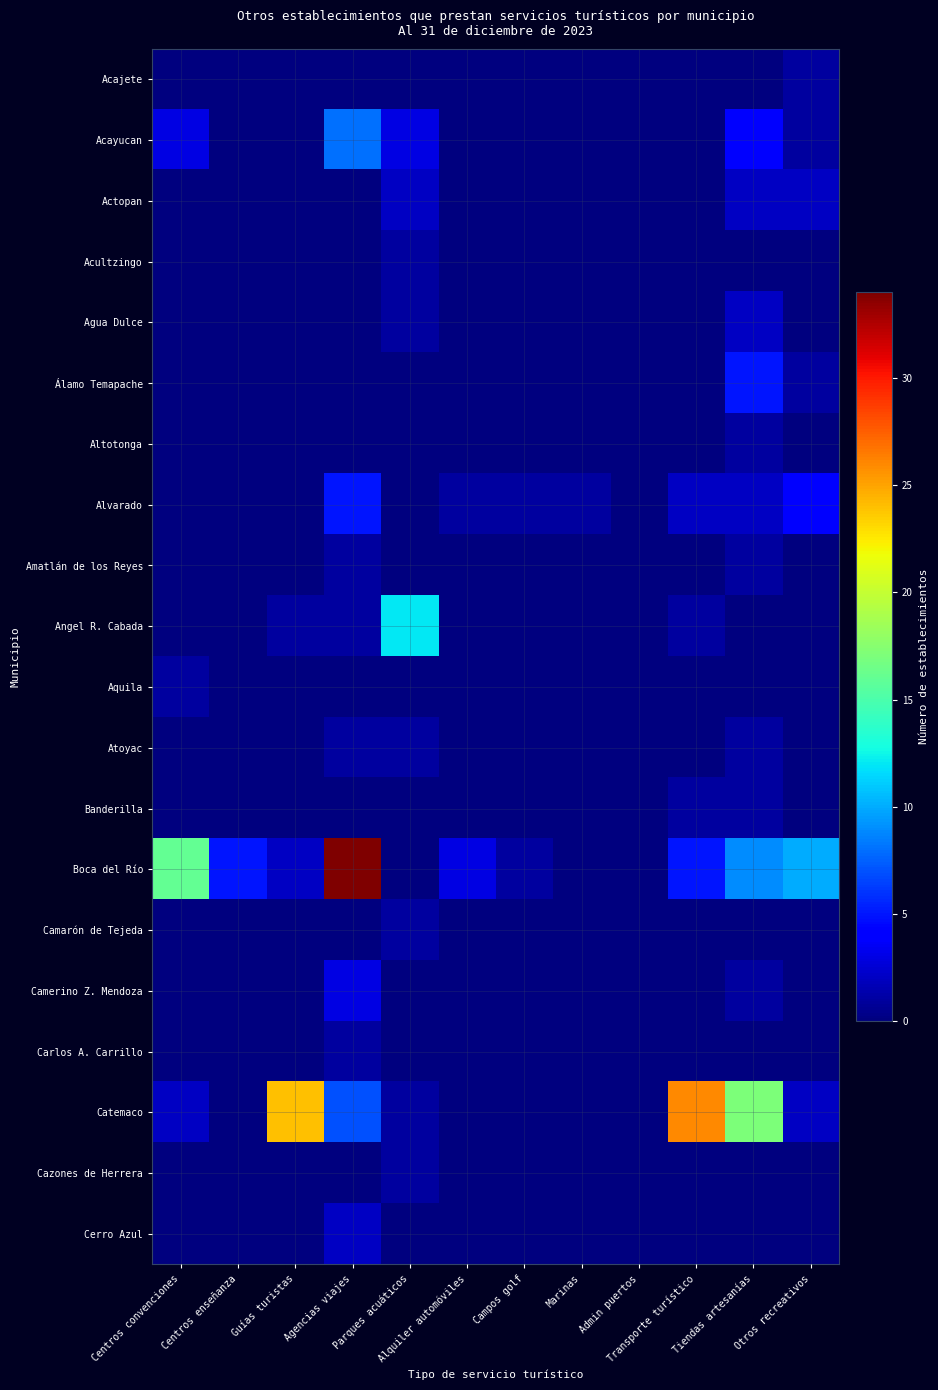

Reading right to left, transcribe all the data shown in this chart.

Acajete: Otros recreativos=1	Tiendas artesanías=0	Transporte turístico=0	Admin puertos=0	Marinas=0	Campos golf=0	Alquiler automóviles=0	Parques acuáticos=0	Agencias viajes=0	Guías turistas=0	Centros enseñanza=0	Centros convenciones=0
Acayucan: Otros recreativos=1	Tiendas artesanías=4	Transporte turístico=0	Admin puertos=0	Marinas=0	Campos golf=0	Alquiler automóviles=0	Parques acuáticos=3	Agencias viajes=8	Guías turistas=0	Centros enseñanza=0	Centros convenciones=3
Actopan: Otros recreativos=2	Tiendas artesanías=2	Transporte turístico=0	Admin puertos=0	Marinas=0	Campos golf=0	Alquiler automóviles=0	Parques acuáticos=2	Agencias viajes=0	Guías turistas=0	Centros enseñanza=0	Centros convenciones=0
Acultzingo: Otros recreativos=0	Tiendas artesanías=0	Transporte turístico=0	Admin puertos=0	Marinas=0	Campos golf=0	Alquiler automóviles=0	Parques acuáticos=1	Agencias viajes=0	Guías turistas=0	Centros enseñanza=0	Centros convenciones=0
Agua Dulce: Otros recreativos=0	Tiendas artesanías=2	Transporte turístico=0	Admin puertos=0	Marinas=0	Campos golf=0	Alquiler automóviles=0	Parques acuáticos=1	Agencias viajes=0	Guías turistas=0	Centros enseñanza=0	Centros convenciones=0
Álamo Temapache: Otros recreativos=1	Tiendas artesanías=5	Transporte turístico=0	Admin puertos=0	Marinas=0	Campos golf=0	Alquiler automóviles=0	Parques acuáticos=0	Agencias viajes=0	Guías turistas=0	Centros enseñanza=0	Centros convenciones=0
Altotonga: Otros recreativos=0	Tiendas artesanías=1	Transporte turístico=0	Admin puertos=0	Marinas=0	Campos golf=0	Alquiler automóviles=0	Parques acuáticos=0	Agencias viajes=0	Guías turistas=0	Centros enseñanza=0	Centros convenciones=0
Alvarado: Otros recreativos=4	Tiendas artesanías=2	Transporte turístico=2	Admin puertos=0	Marinas=1	Campos golf=1	Alquiler automóviles=1	Parques acuáticos=0	Agencias viajes=5	Guías turistas=0	Centros enseñanza=0	Centros convenciones=0
Amatlán de los Reyes: Otros recreativos=0	Tiendas artesanías=1	Transporte turístico=0	Admin puertos=0	Marinas=0	Campos golf=0	Alquiler automóviles=0	Parques acuáticos=0	Agencias viajes=1	Guías turistas=0	Centros enseñanza=0	Centros convenciones=0
Angel R. Cabada: Otros recreativos=0	Tiendas artesanías=0	Transporte turístico=1	Admin puertos=0	Marinas=0	Campos golf=0	Alquiler automóviles=0	Parques acuáticos=12	Agencias viajes=1	Guías turistas=1	Centros enseñanza=0	Centros convenciones=0
Aquila: Otros recreativos=0	Tiendas artesanías=0	Transporte turístico=0	Admin puertos=0	Marinas=0	Campos golf=0	Alquiler automóviles=0	Parques acuáticos=0	Agencias viajes=0	Guías turistas=0	Centros enseñanza=0	Centros convenciones=1
Atoyac: Otros recreativos=0	Tiendas artesanías=1	Transporte turístico=0	Admin puertos=0	Marinas=0	Campos golf=0	Alquiler automóviles=0	Parques acuáticos=1	Agencias viajes=1	Guías turistas=0	Centros enseñanza=0	Centros convenciones=0
Banderilla: Otros recreativos=0	Tiendas artesanías=1	Transporte turístico=1	Admin puertos=0	Marinas=0	Campos golf=0	Alquiler automóviles=0	Parques acuáticos=0	Agencias viajes=0	Guías turistas=0	Centros enseñanza=0	Centros convenciones=0
Boca del Río: Otros recreativos=10	Tiendas artesanías=9	Transporte turístico=5	Admin puertos=0	Marinas=0	Campos golf=1	Alquiler automóviles=3	Parques acuáticos=0	Agencias viajes=34	Guías turistas=2	Centros enseñanza=5	Centros convenciones=16
Camarón de Tejeda: Otros recreativos=0	Tiendas artesanías=0	Transporte turístico=0	Admin puertos=0	Marinas=0	Campos golf=0	Alquiler automóviles=0	Parques acuáticos=1	Agencias viajes=0	Guías turistas=0	Centros enseñanza=0	Centros convenciones=0
Camerino Z. Mendoza: Otros recreativos=0	Tiendas artesanías=1	Transporte turístico=0	Admin puertos=0	Marinas=0	Campos golf=0	Alquiler automóviles=0	Parques acuáticos=0	Agencias viajes=3	Guías turistas=0	Centros enseñanza=0	Centros convenciones=0
Carlos A. Carrillo: Otros recreativos=0	Tiendas artesanías=0	Transporte turístico=0	Admin puertos=0	Marinas=0	Campos golf=0	Alquiler automóviles=0	Parques acuáticos=0	Agencias viajes=1	Guías turistas=0	Centros enseñanza=0	Centros convenciones=0
Catemaco: Otros recreativos=2	Tiendas artesanías=17	Transporte turístico=26	Admin puertos=0	Marinas=0	Campos golf=0	Alquiler automóviles=0	Parques acuáticos=1	Agencias viajes=7	Guías turistas=24	Centros enseñanza=0	Centros convenciones=2
Cazones de Herrera: Otros recreativos=0	Tiendas artesanías=0	Transporte turístico=0	Admin puertos=0	Marinas=0	Campos golf=0	Alquiler automóviles=0	Parques acuáticos=1	Agencias viajes=0	Guías turistas=0	Centros enseñanza=0	Centros convenciones=0
Cerro Azul: Otros recreativos=0	Tiendas artesanías=0	Transporte turístico=0	Admin puertos=0	Marinas=0	Campos golf=0	Alquiler automóviles=0	Parques acuáticos=0	Agencias viajes=2	Guías turistas=0	Centros enseñanza=0	Centros convenciones=0